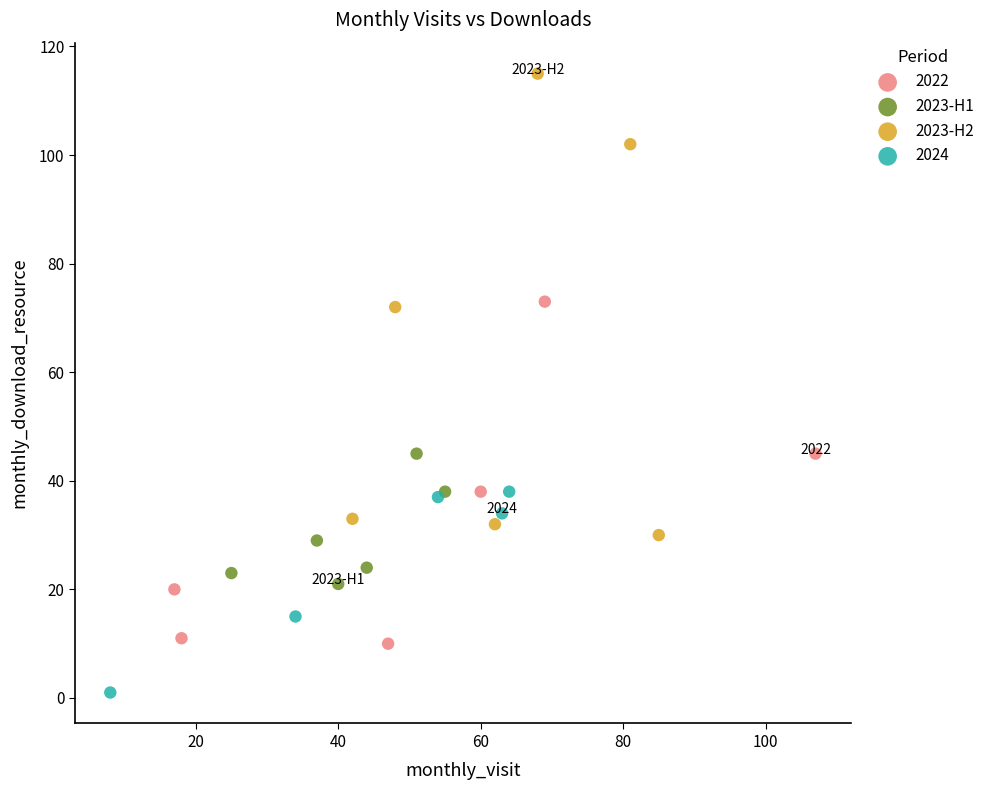

Which series reaches the minimum Y coordinate?

2024